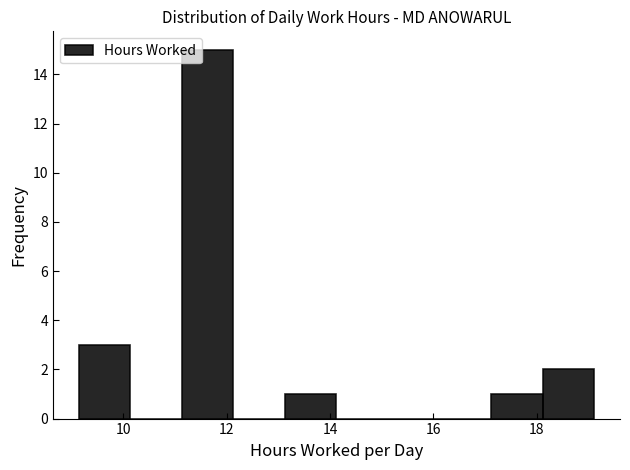

Reading left to right, transcribe this chart: for each bar, give the range it covers on the x-axis and its height. Neither the bar edges nor the heights are printed on the chart, so give them approximately, as read against the axes.

9.2 to 10.2: 3
10.2 to 11.2: 0
11.2 to 12.2: 15
12.2 to 13.2: 0
13.2 to 14.2: 1
14.2 to 15.2: 0
15.2 to 16.2: 0
16.2 to 17.2: 0
17.2 to 18.2: 1
18.2 to 19.2: 2